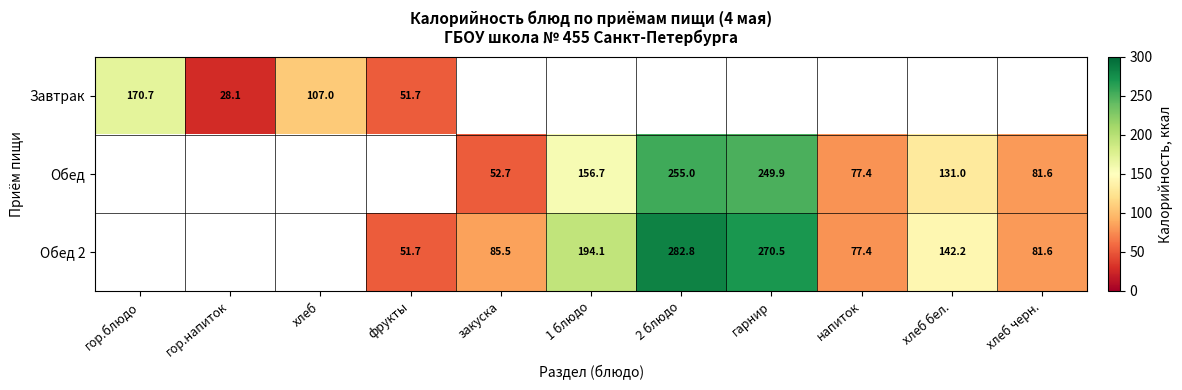

True or false: Обед 2 has a value of 85.5 at закуска.

True